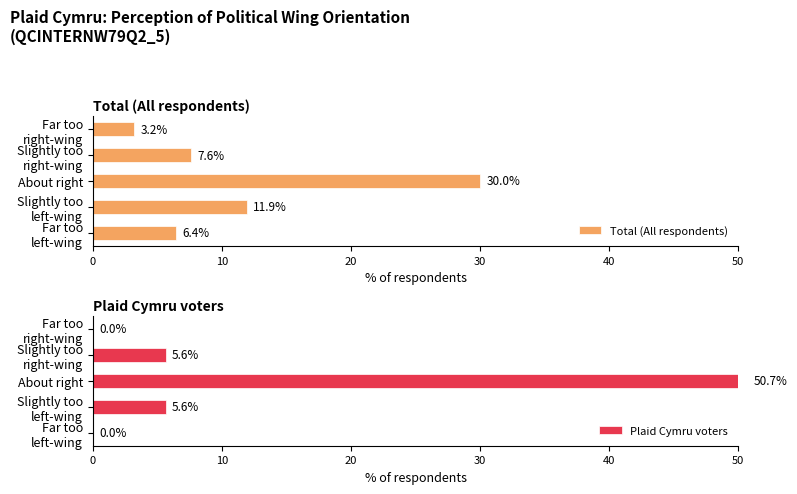

At how many categories does at least one series exceed 17?

1